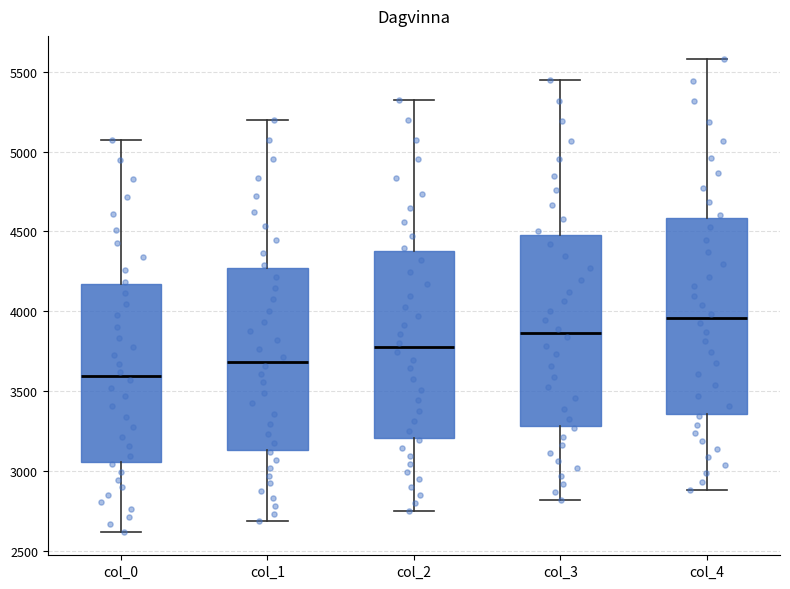

Where is the lower edge of the box for col_3 on the y-axis? The values are not printed on the chart, so give them approximately, as read against the axis.

3300